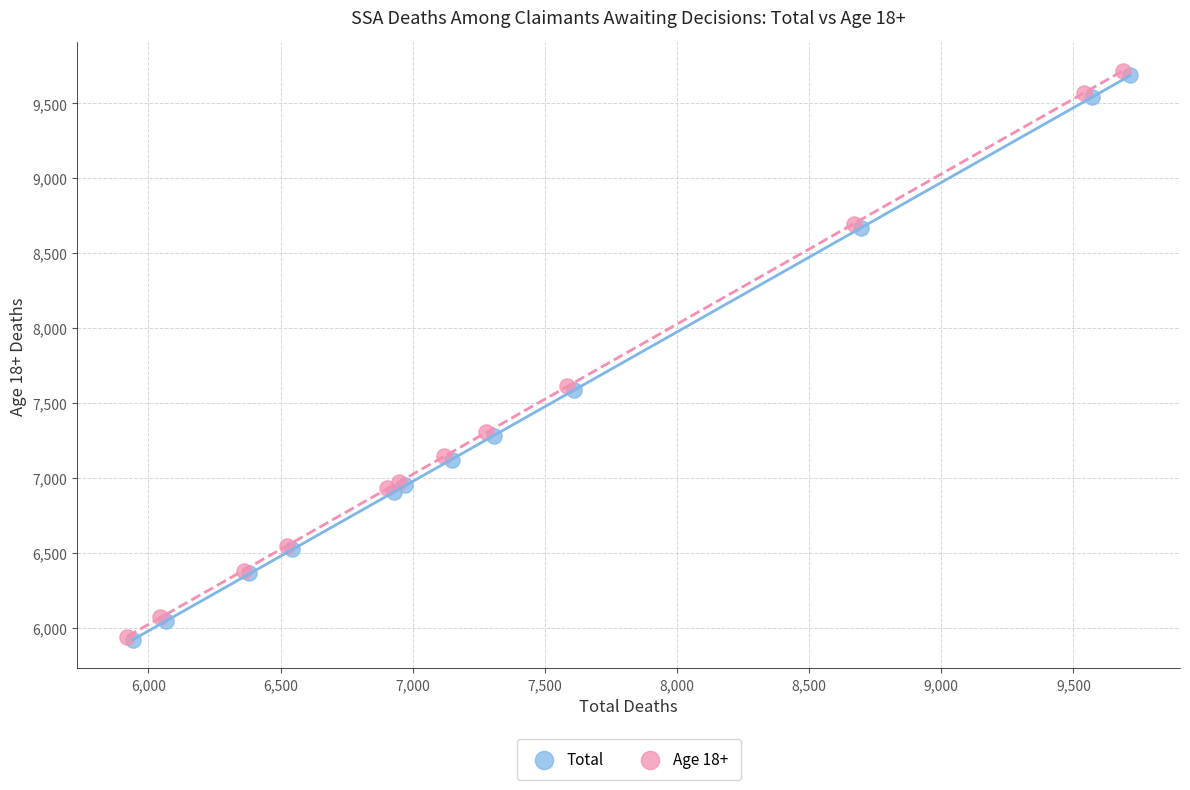

Which series has the largest Y range (max minus min)?

Age 18+